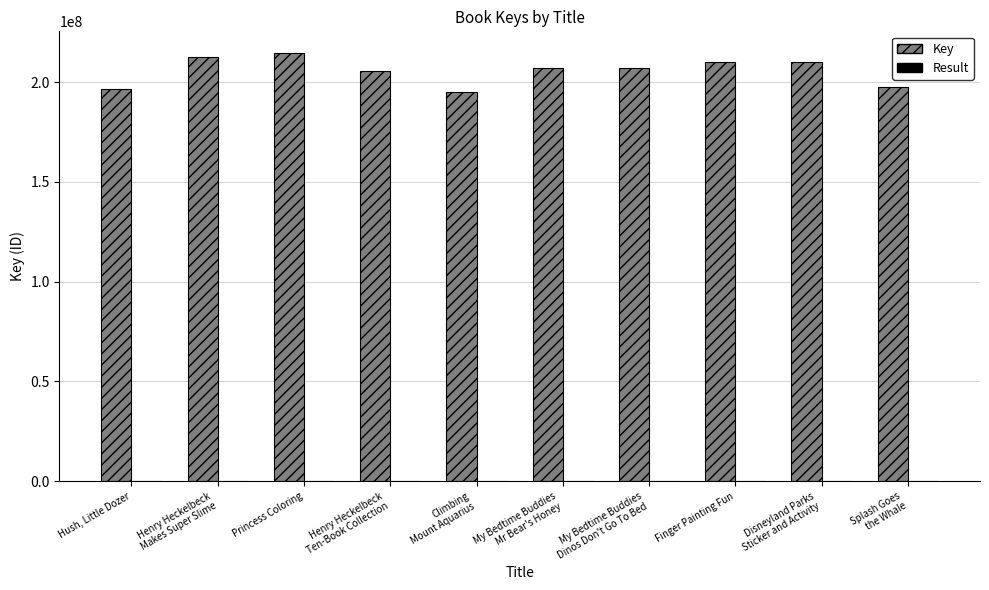

Which series changed the most between Hush, Little Dozer and Princess Coloring?

Key